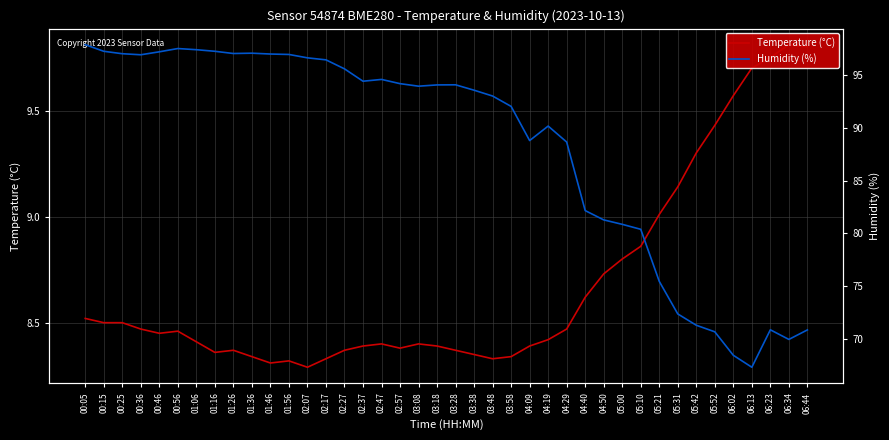

Reading left to right, what are all the values shown in this chart?

Temperature (°C): 8.5	8.5	8.5	8.5	8.4	8.5	8.4	8.4	8.4	8.3	8.3	8.3	8.3	8.3	8.4	8.4	8.4	8.4	8.4	8.4	8.4	8.3	8.3	8.3	8.4	8.4	8.5	8.6	8.7	8.8	8.9	9.0	9.1	9.3	9.4	9.6	9.7	9.8	9.8	9.8
Humidity (%): 97.8	97.2	97.0	96.9	97.2	97.5	97.4	97.2	97.0	97.0	97.0	96.9	96.6	96.4	95.6	94.4	94.6	94.2	93.9	94.0	94.0	93.5	93.0	92.0	88.8	90.2	88.6	82.2	81.3	80.9	80.4	75.5	72.4	71.3	70.7	68.5	67.3	70.9	70.0	70.9